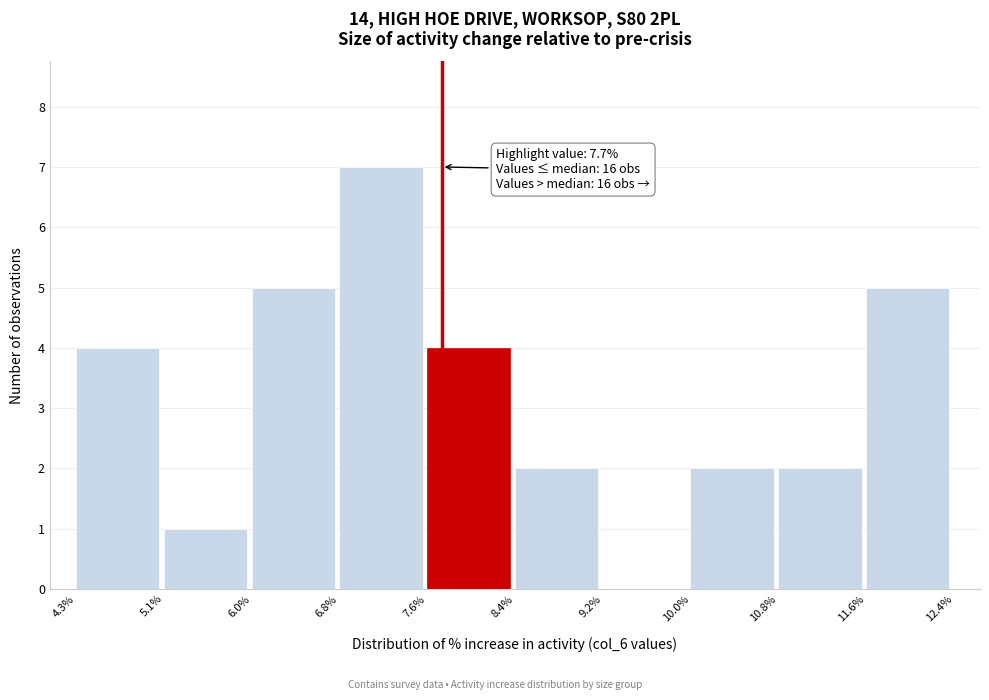

Which range on the x-axis has the tallest bar?

6.8% to 7.6%